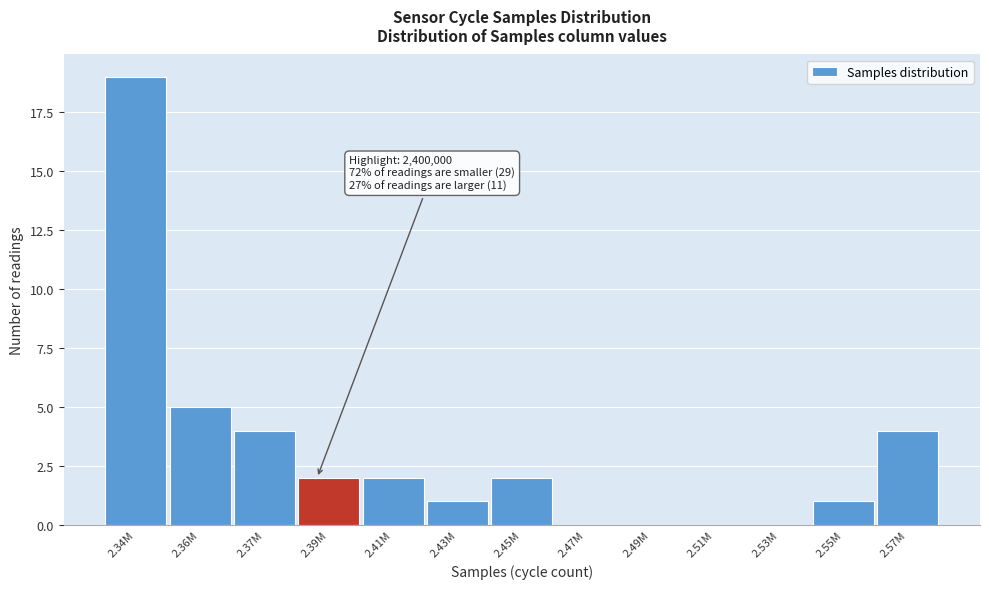

Reading left to right, what are all the values shown in this chart?

2.34M=19	2.36M=5	2.37M=4	2.39M=2	2.41M=2	2.43M=1	2.45M=2	2.47M=0	2.49M=0	2.51M=0	2.53M=0	2.55M=1	2.57M=4